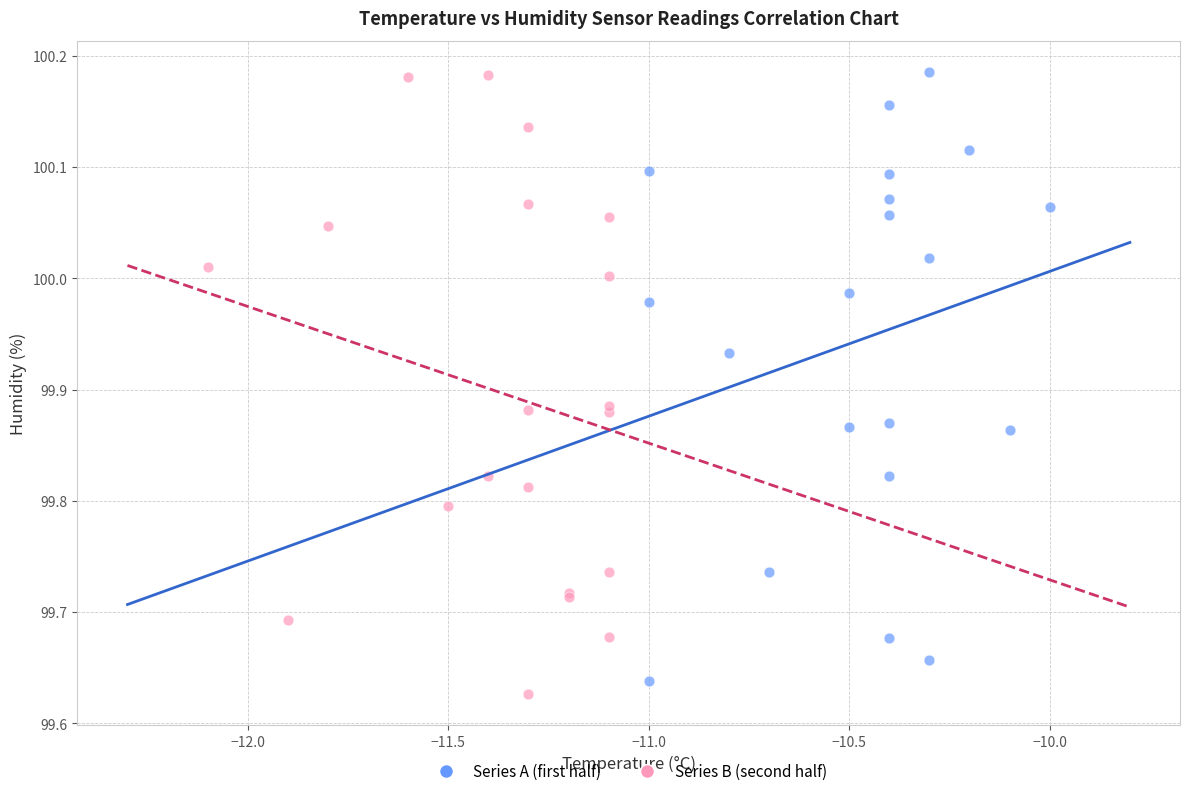

What are all the series names shown in the legend?

Series A (first half), Series B (second half)